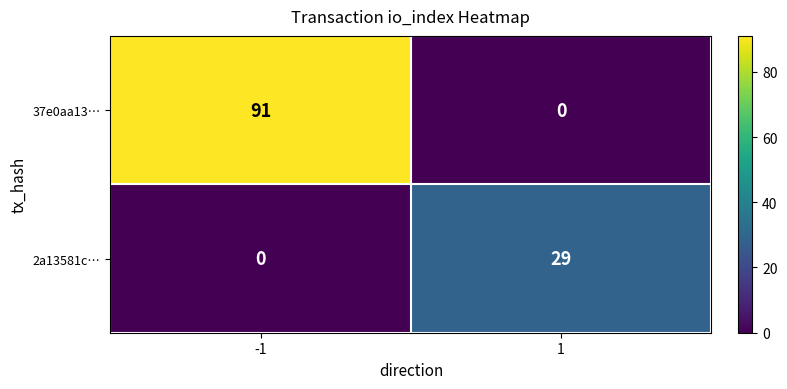

Reading right to left, transcribe all the data shown in this chart.

37e0aa13…: 1=0	-1=91
2a13581c…: 1=29	-1=0